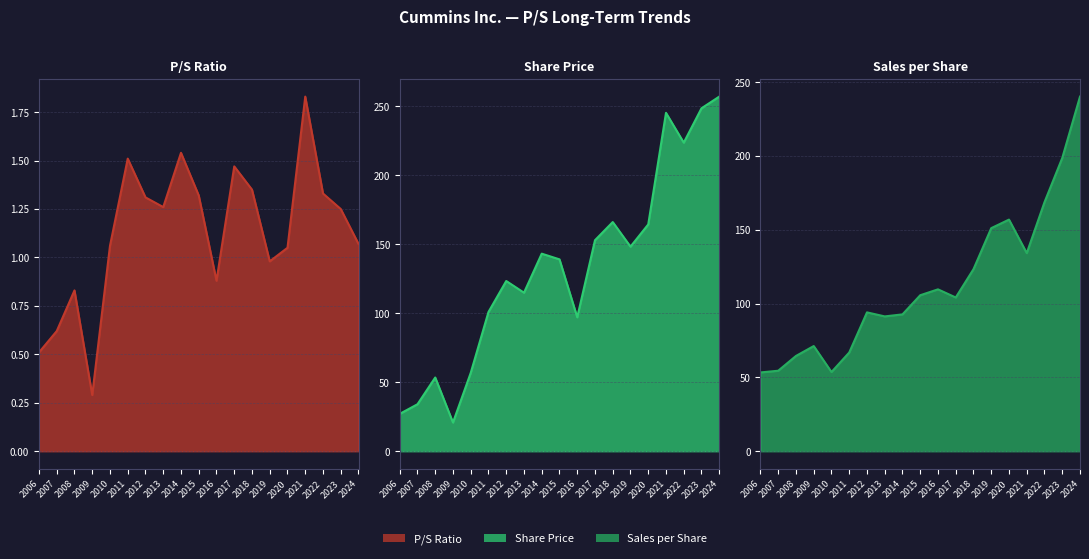

Reading right to left, transcribe all the data shown in this chart.

P/S Ratio: 2024=1.1	2023=1.2	2022=1.3	2021=1.8	2020=1.1	2019=1.0	2018=1.4	2017=1.5	2016=0.9	2015=1.3	2014=1.5	2013=1.3	2012=1.3	2011=1.5	2010=1.1	2009=0.3	2008=0.8	2007=0.6	2006=0.5
Share Price: 2024=256.9	2023=248.4	2022=223.5	2021=245.1	2020=164.3	2019=148.2	2018=166.0	2017=152.8	2016=97.0	2015=139.0	2014=143.1	2013=114.8	2012=123.3	2011=100.9	2010=56.8	2009=20.8	2008=53.4	2007=34.0	2006=27.1
Sales per Share: 2024=240.1	2023=198.6	2022=168.7	2021=134.2	2020=156.9	2019=151.1	2018=123.3	2017=104.1	2016=109.6	2015=105.6	2014=92.7	2013=91.3	2012=94.0	2011=66.8	2010=53.6	2009=71.2	2008=64.5	2007=54.5	2006=53.4